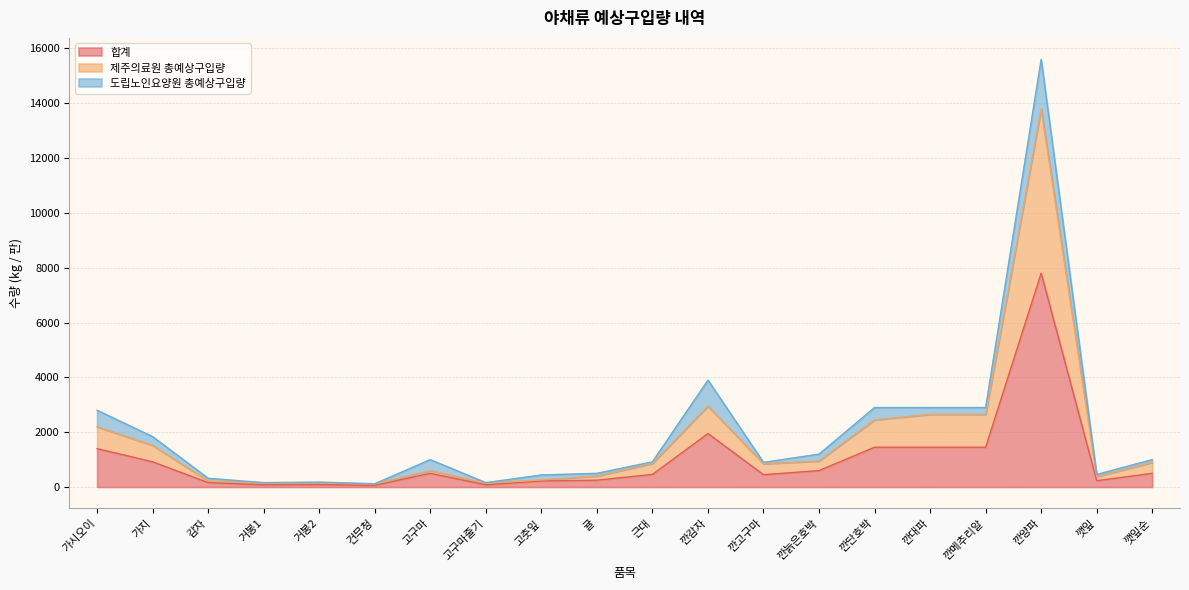

True or false: 합계 and 제주의료원 총예상구입량 intersect in this chart.

False